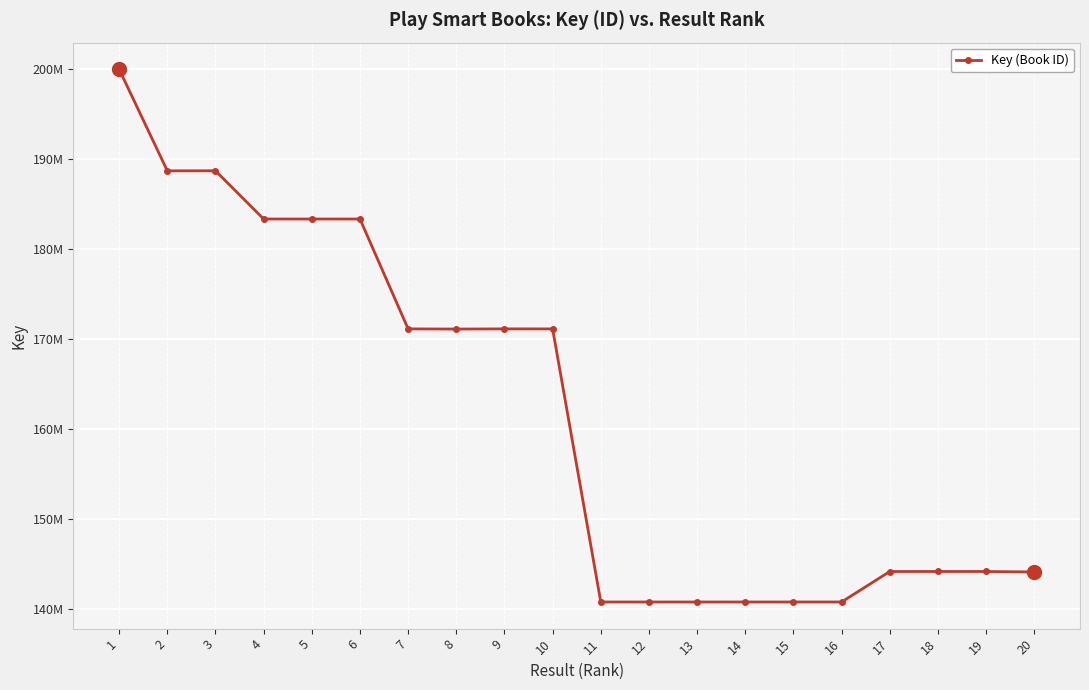

List the labels in order of value, largest first.

1, 3, 2, 4, 6, 5, 9, 7, 10, 8, 18, 19, 17, 20, 16, 15, 12, 14, 11, 13